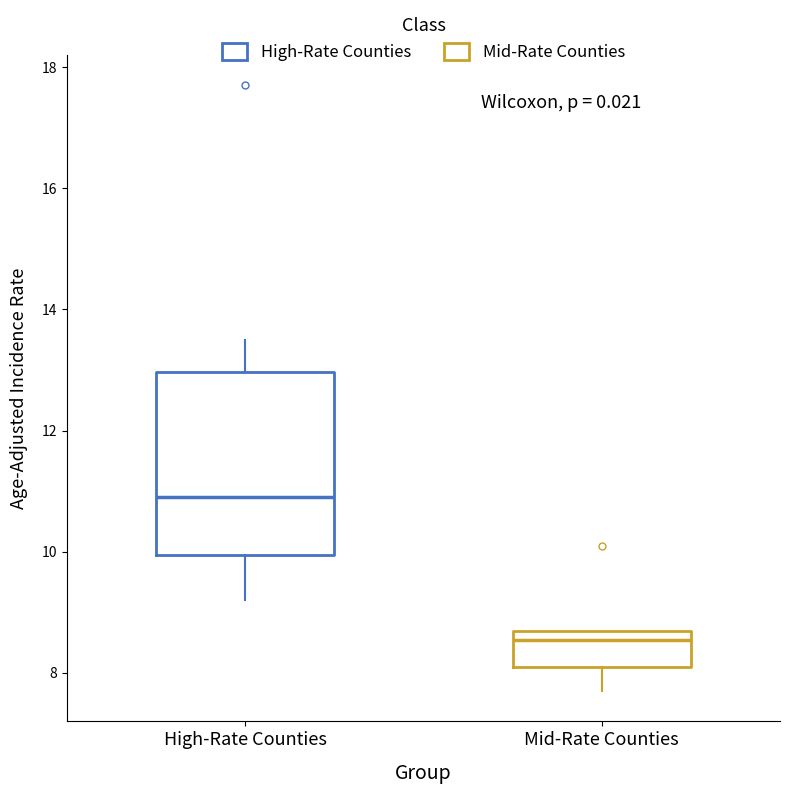

Which box is the tallest, from its lower edge to its upper edge?

High-Rate Counties